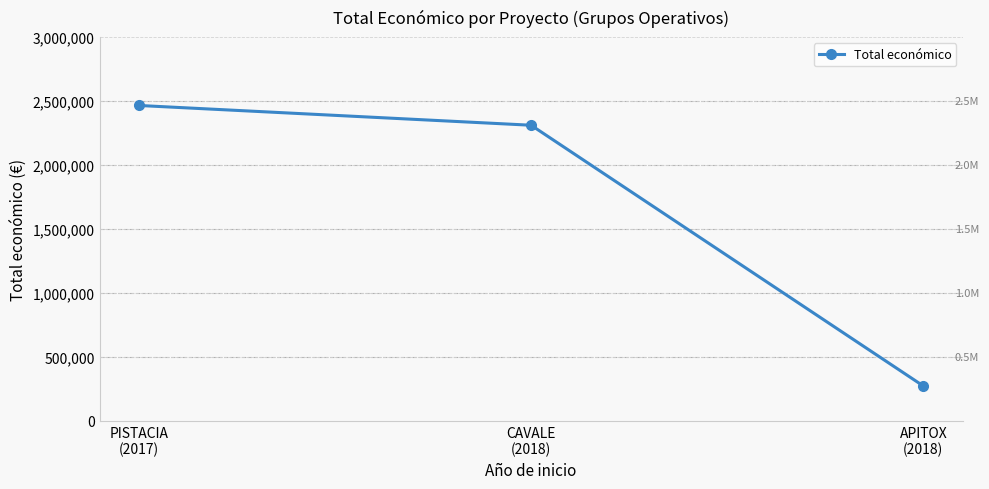

What is the value of the 1st point from the left?

2464572